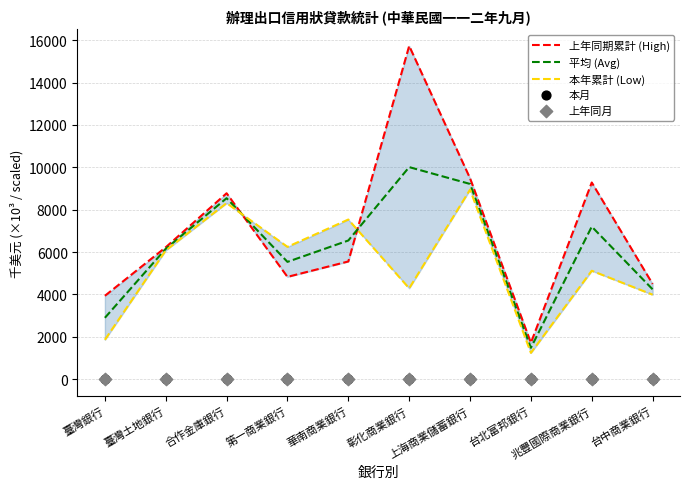

Is the value of 本年累計 (Low) at 臺灣銀行 greater than the value of 上年同期累計 (High) at 第一商業銀行?

No